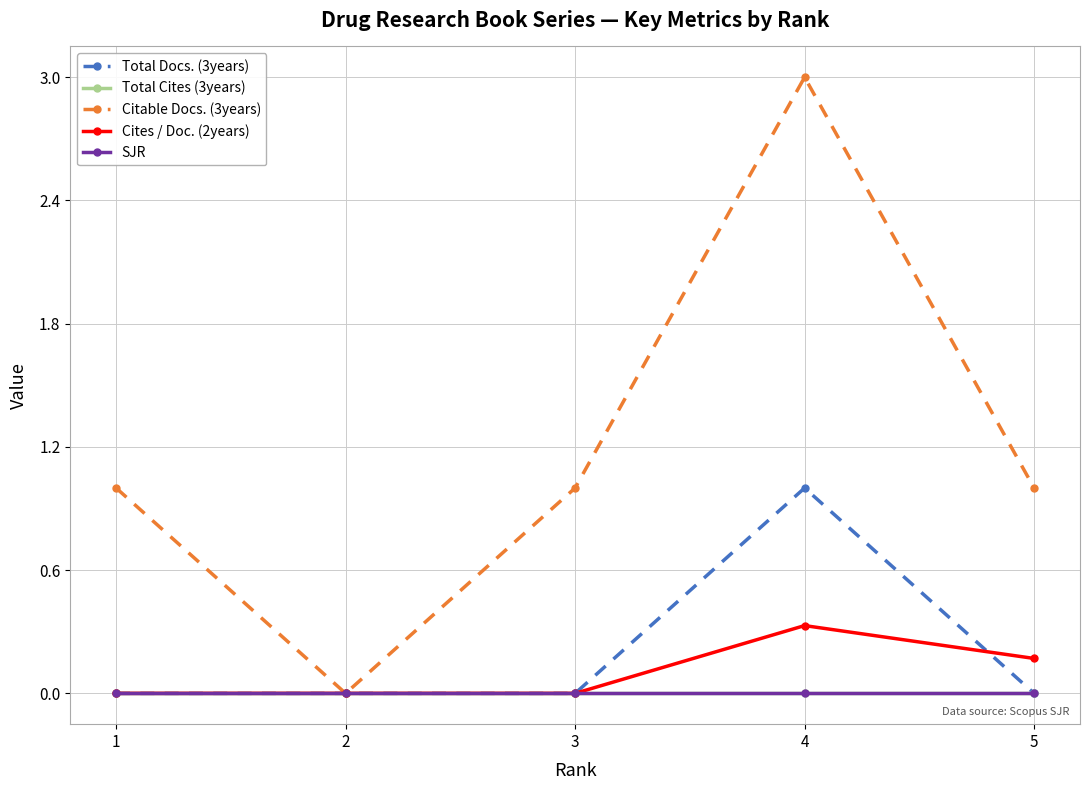

Reading right to left, transcribe all the data shown in this chart.

Total Docs. (3years): 0.0	1.0	0.0	0.0	0.0
Total Cites (3years): 0.0	0.0	0.0	0.0	0.0
Citable Docs. (3years): 1.0	3.0	1.0	0.0	1.0
Cites / Doc. (2years): 0.2	0.3	0.0	0.0	0.0
SJR: 0.0	0.0	0.0	0.0	0.0